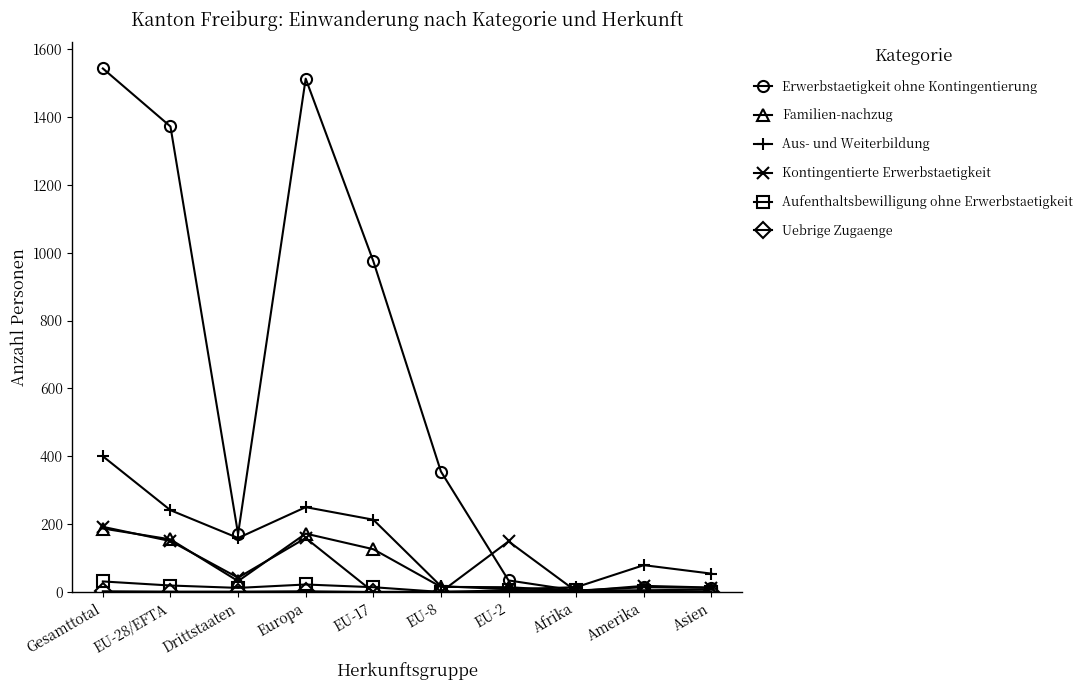

What is the value of the Familien-nachzug point at the 6th from the left?

15